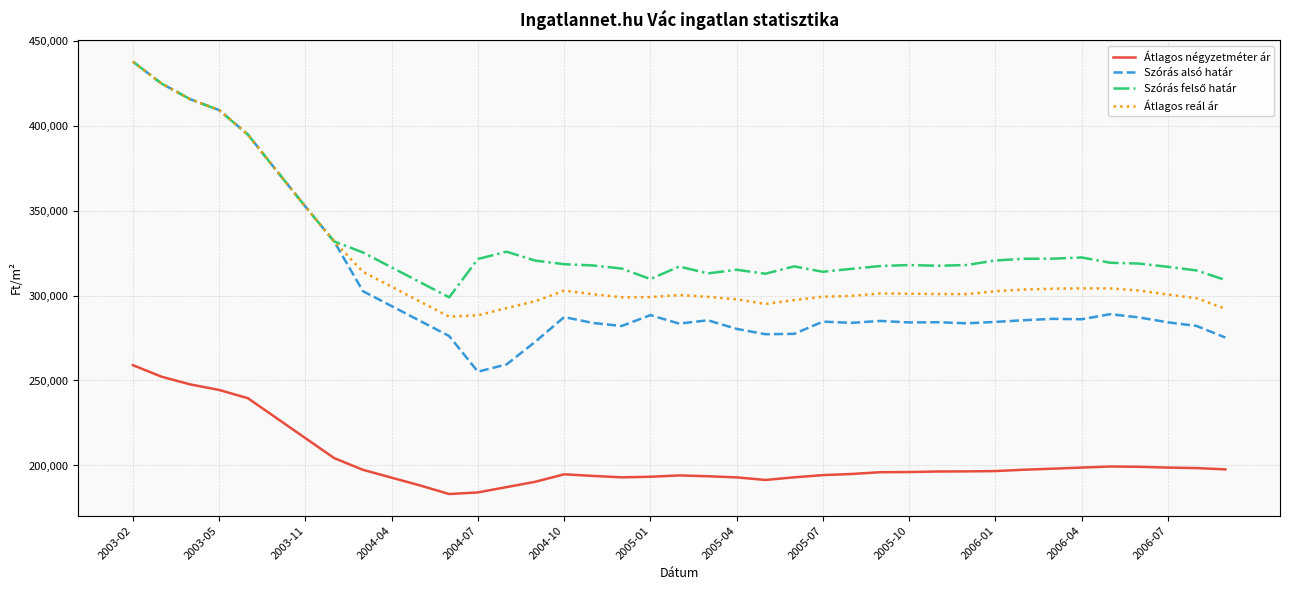

True or false: Átlagos négyzetméter ár and Átlagos reál ár cross at least once.

False